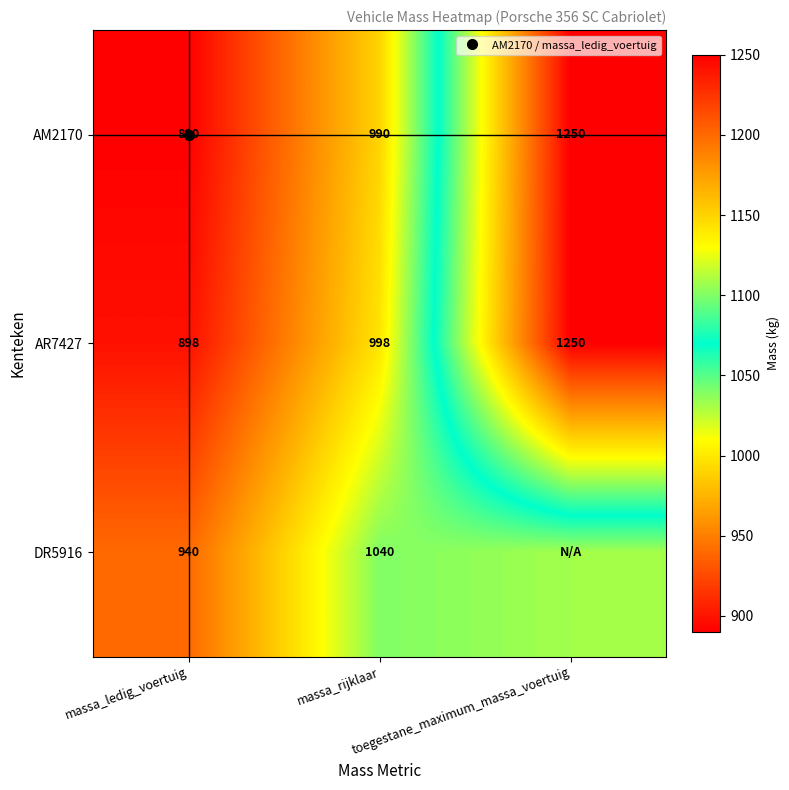

List the labels in order of DR5916 value, smallest first.

massa_ledig_voertuig, toegestane_maximum_massa_voertuig, massa_rijklaar